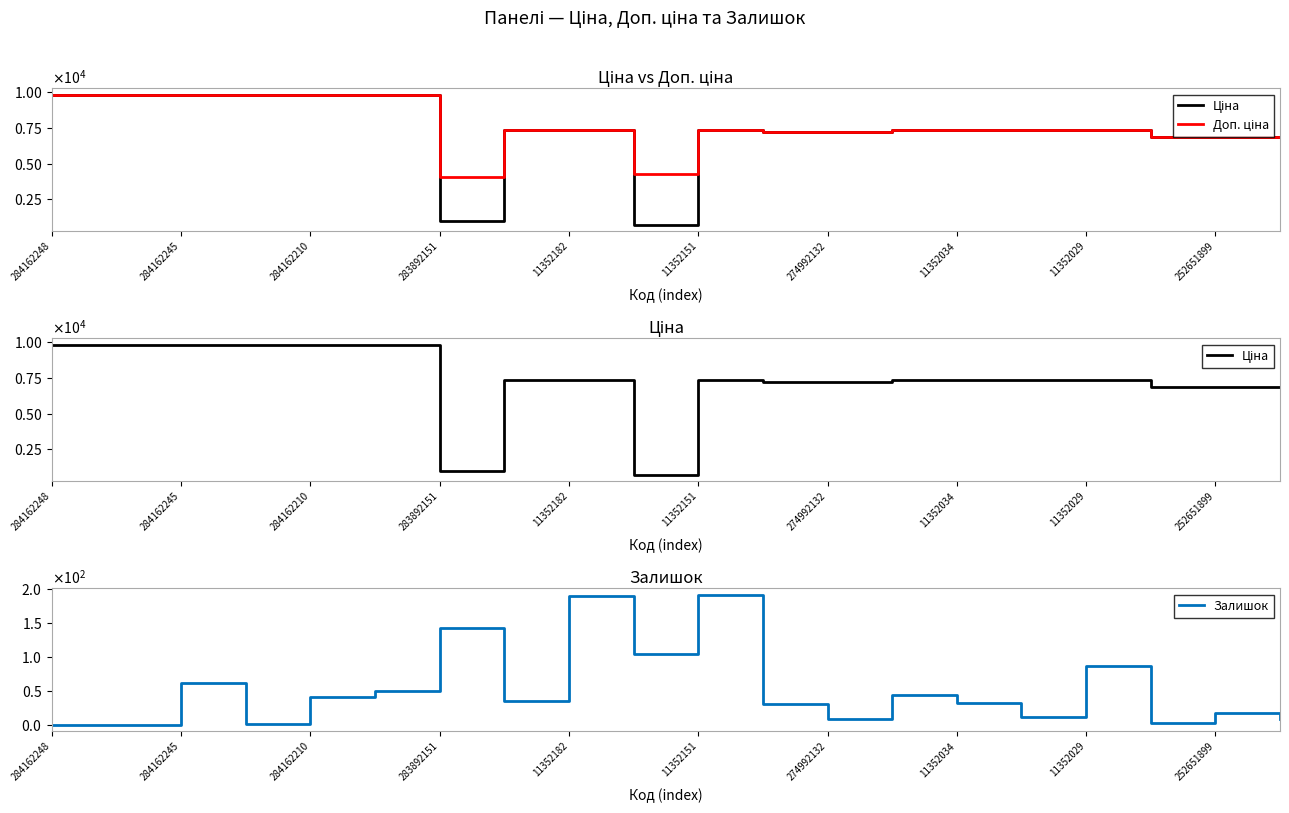

What is the maximum value for Залишок?

191.0